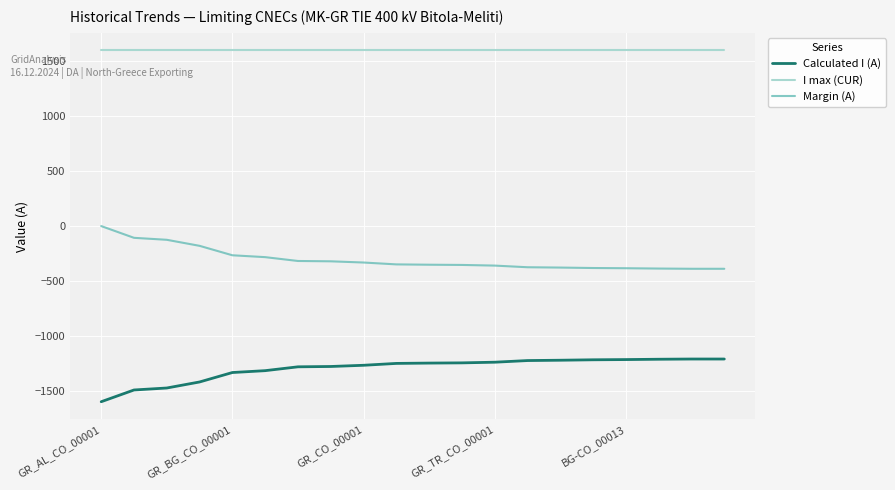

What is the lowest value of the I max (CUR) series?

1600